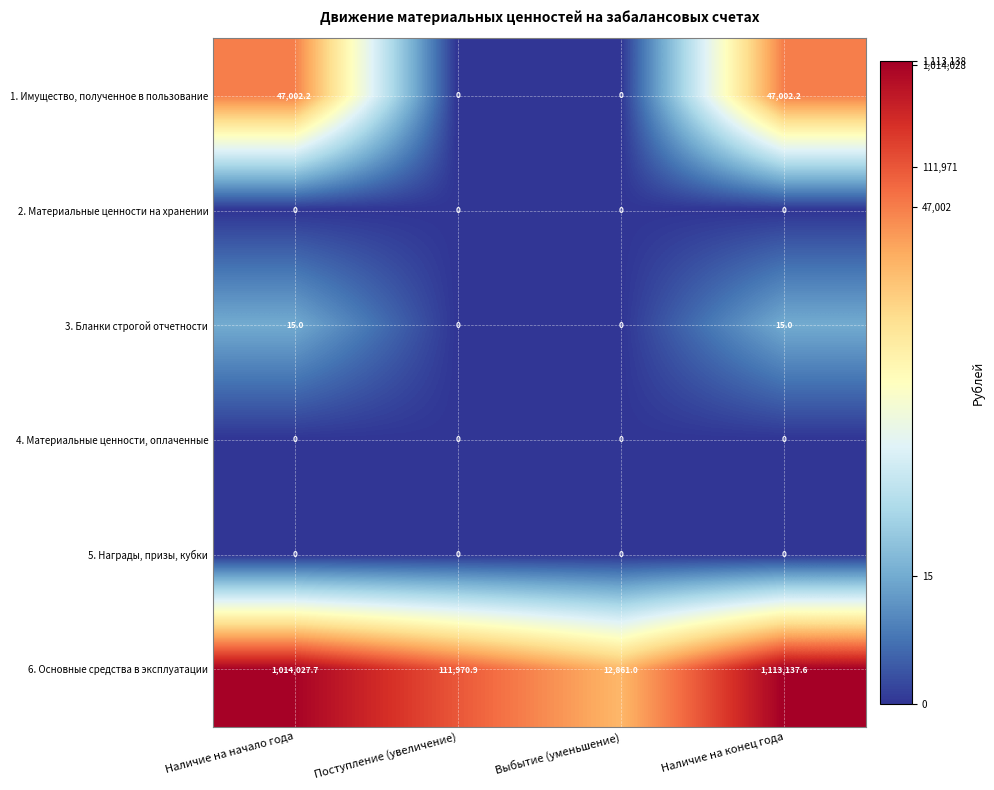

The value of 1. Имущество, полученное в пользование at Наличие на начало года is 74496.4. True or false?

False